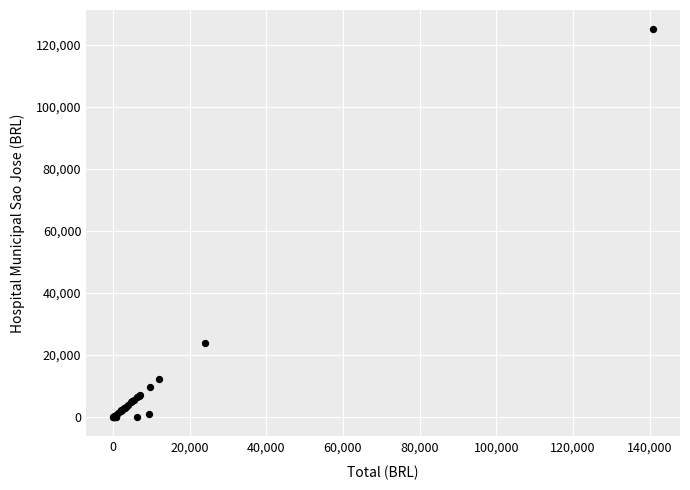

What Y value in the scatter plot is closest to 62524?

23938.3